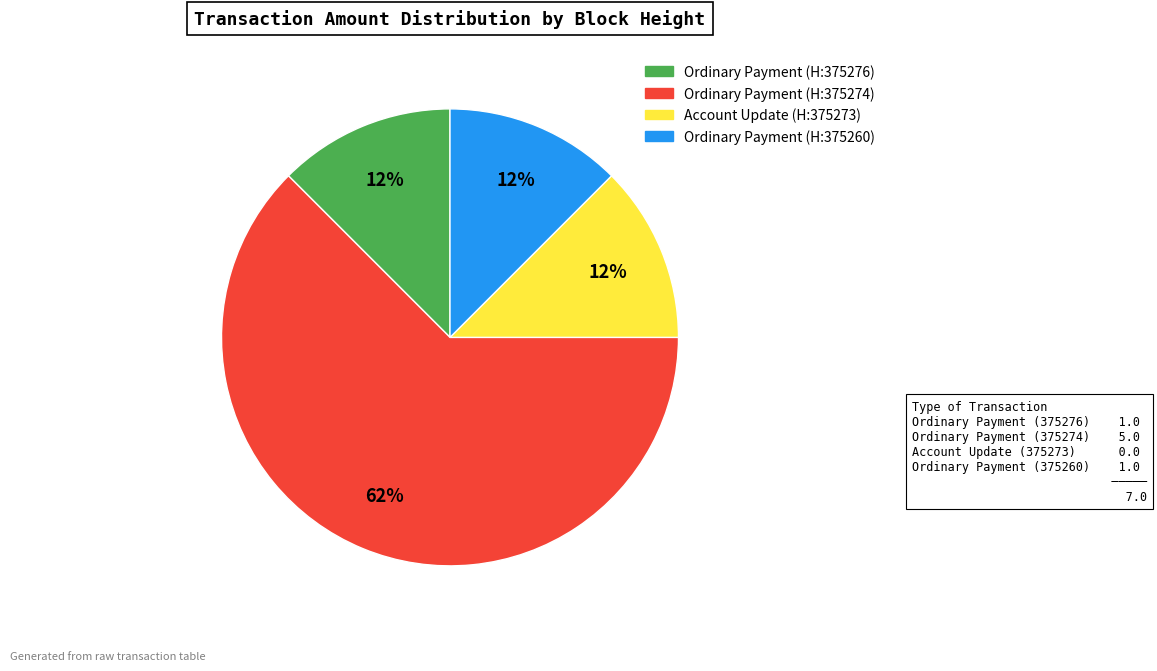

Does any single category account for the majority?

Yes